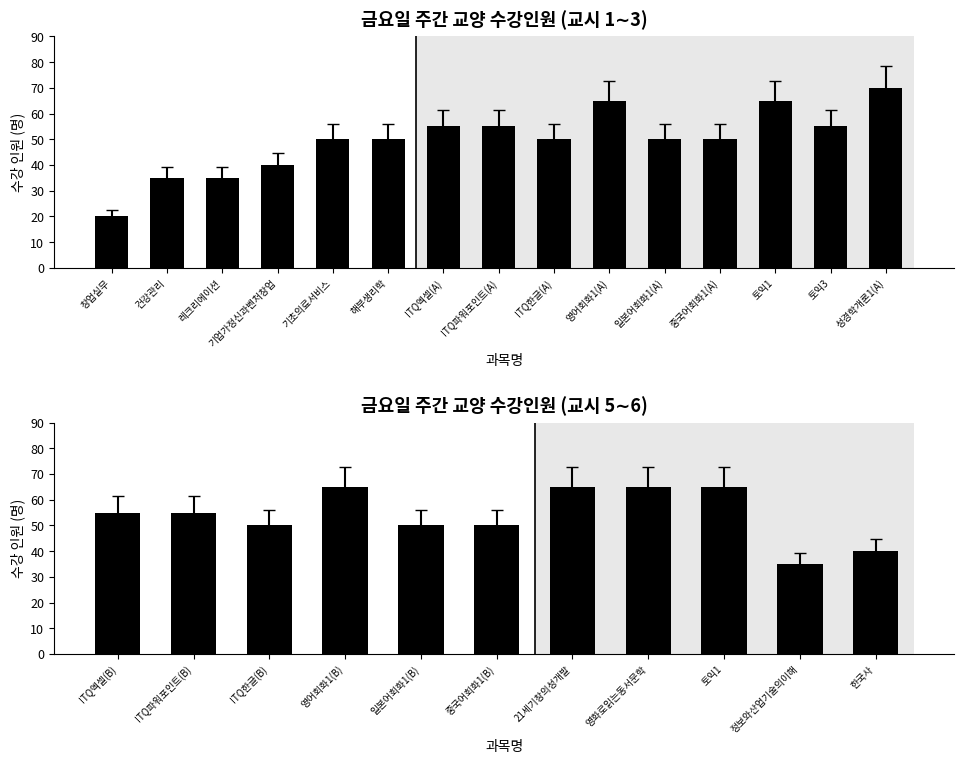

What position from the left is 21세기창의성개발?

7